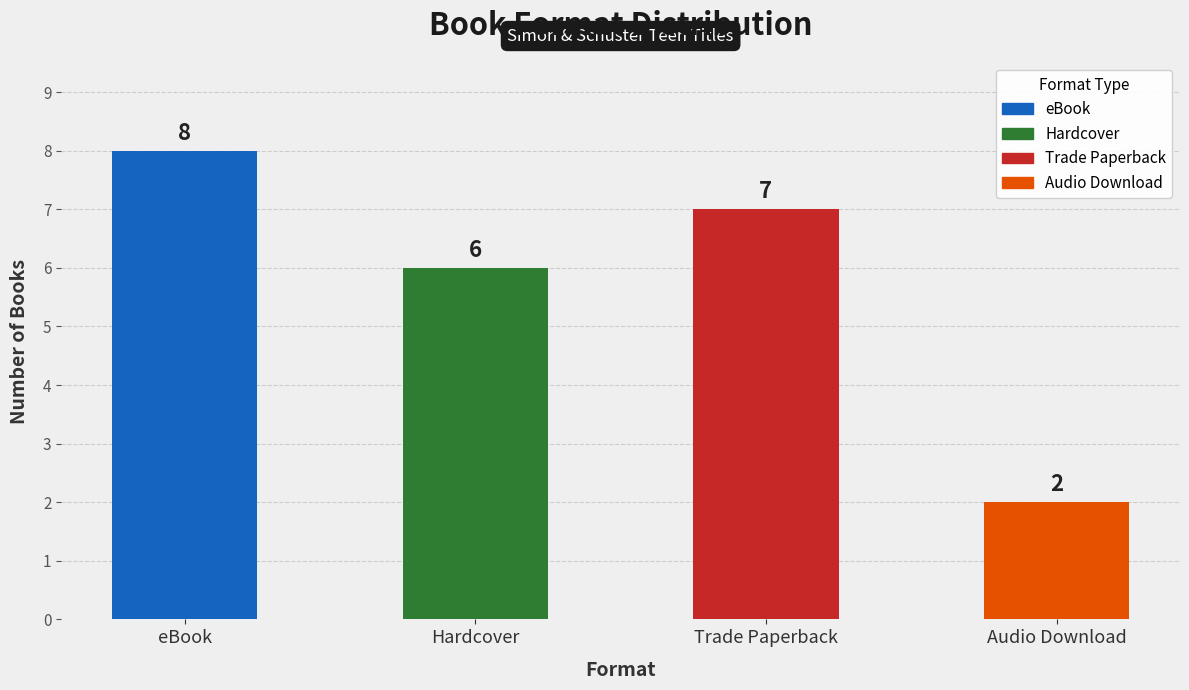

Which category has the highest value across all series?

eBook